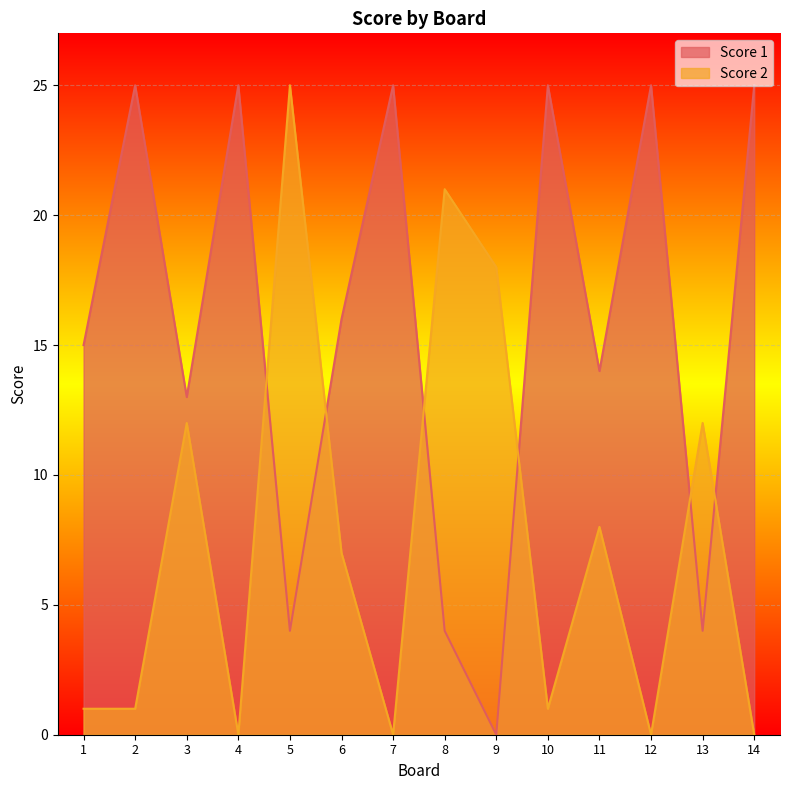

At which category does Score 2 reach its first local valley?

4